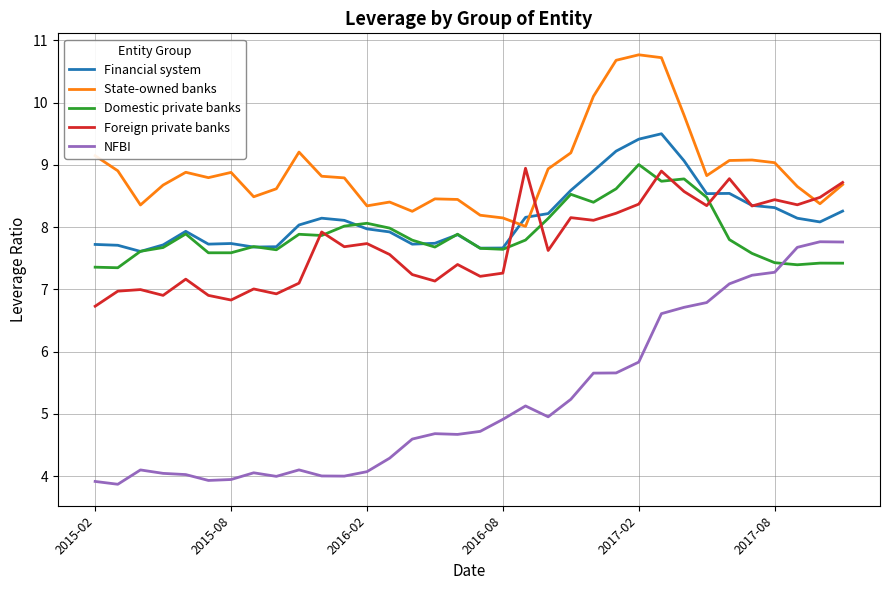

What is the highest value of the Foreign private banks series?

8.9